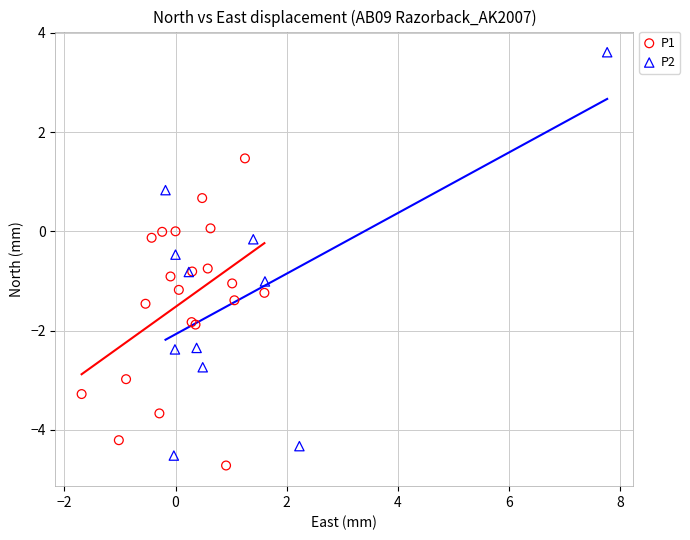

What are all the series names shown in the legend?

P1, P2